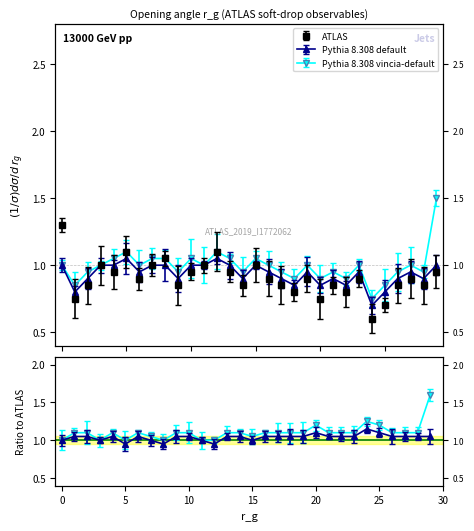

Which series has the largest range (max minus min)?

Pythia 8.308 vincia-default